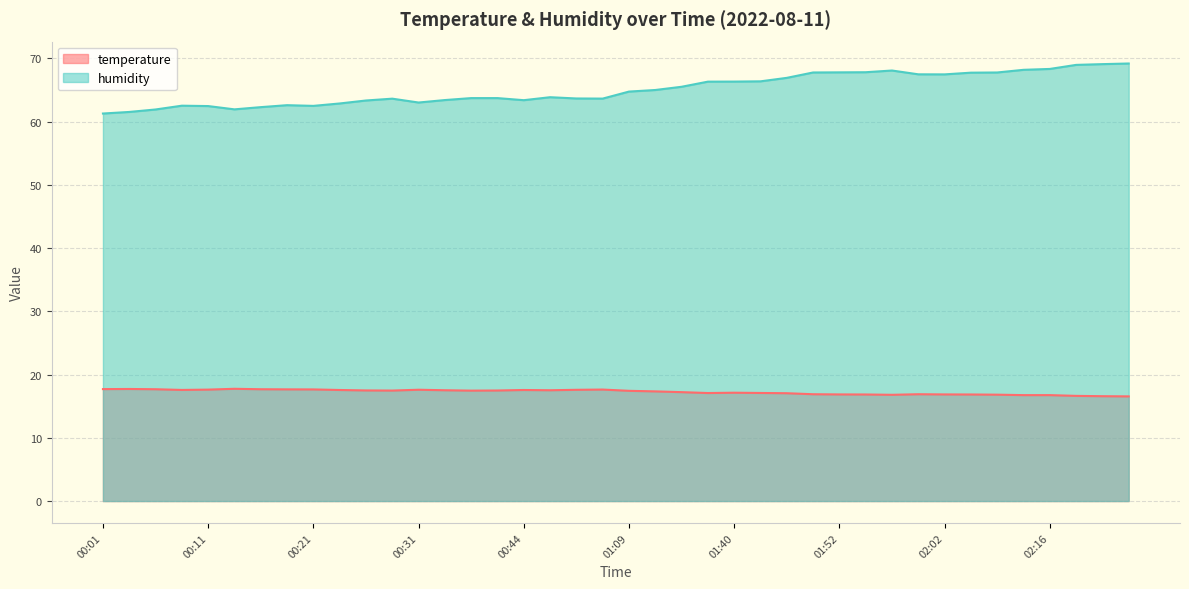

What is the difference between the second highest and second lowest values in the temperature series?

1.1